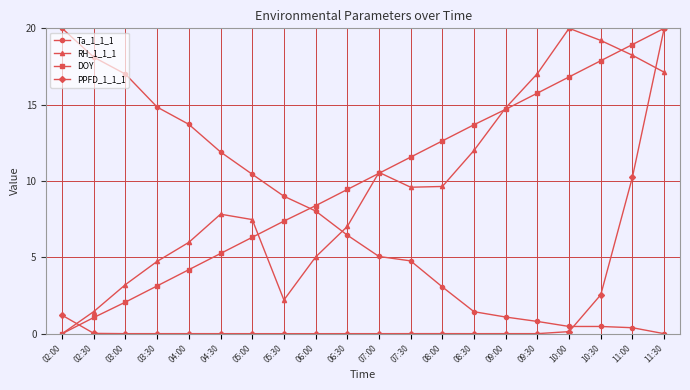

Which series ends up on top after the final intersection of DOY and RH_1_1_1?

DOY